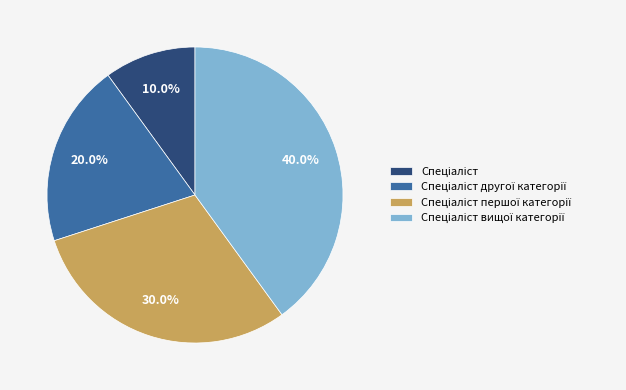

Is there a majority slice in this chart?

No